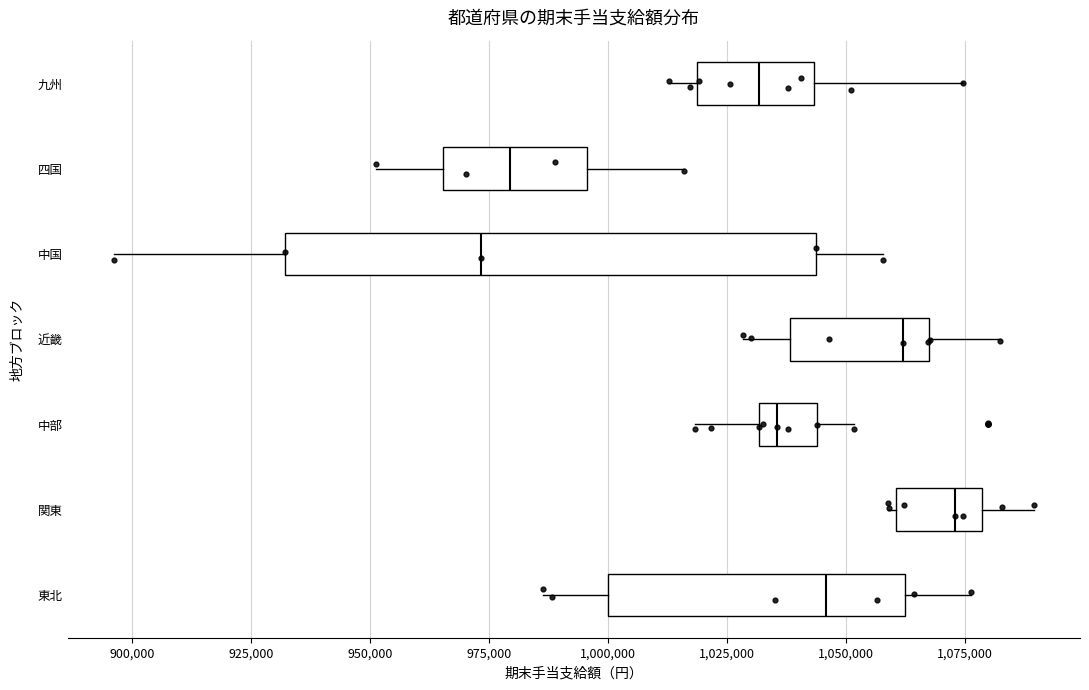

Where is the left edge of the box for 東北 on the x-axis? The values are not printed on the chart, so give them approximately, as read against the axis.

1000000